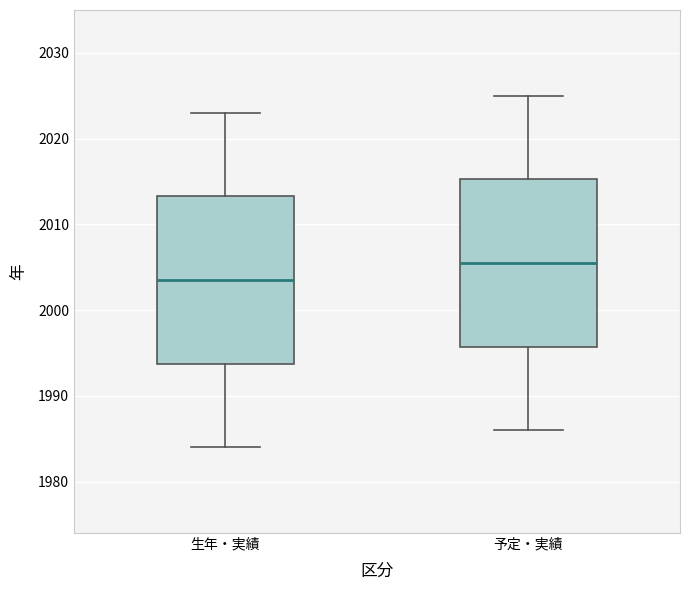

Where does the lower whisker of the box for 予定・実績 end on the y-axis? The values are not printed on the chart, so give them approximately, as read against the axis.

1986